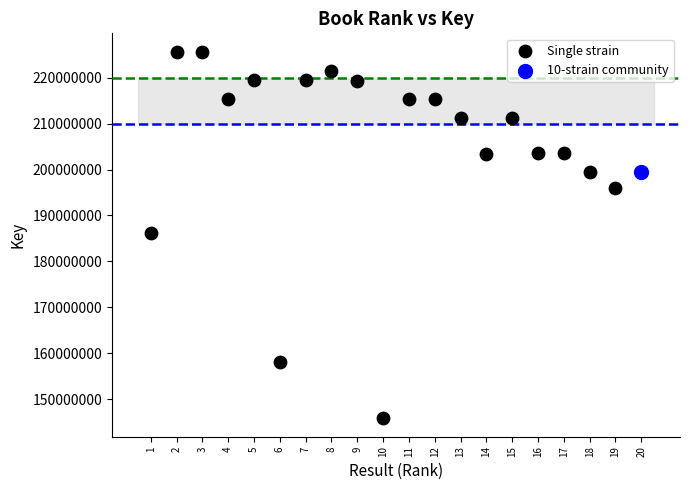

What are all the series names shown in the legend?

Single strain, 10-strain community